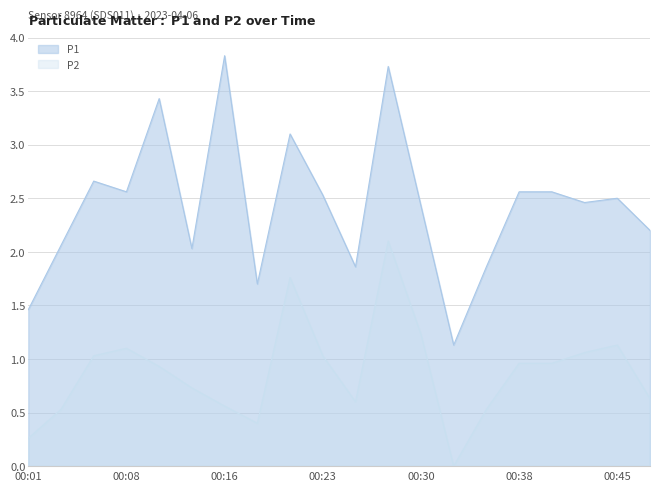

What is the sum of all P1 values?

48.7